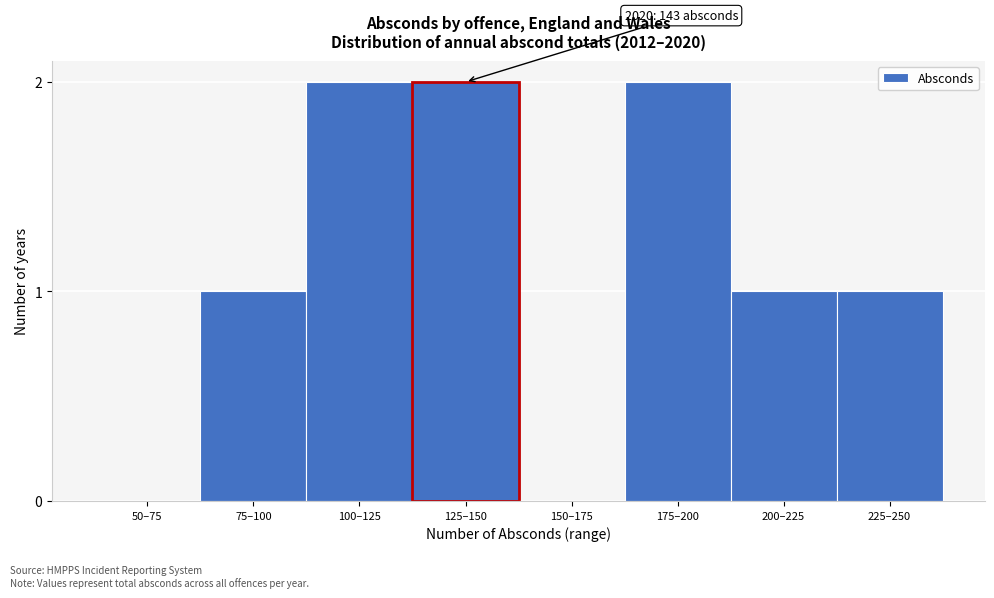

Reading right to left, transcribe all the data shown in this chart.

225–250=1	200–225=1	175–200=2	150–175=0	125–150=2	100–125=2	75–100=1	50–75=0